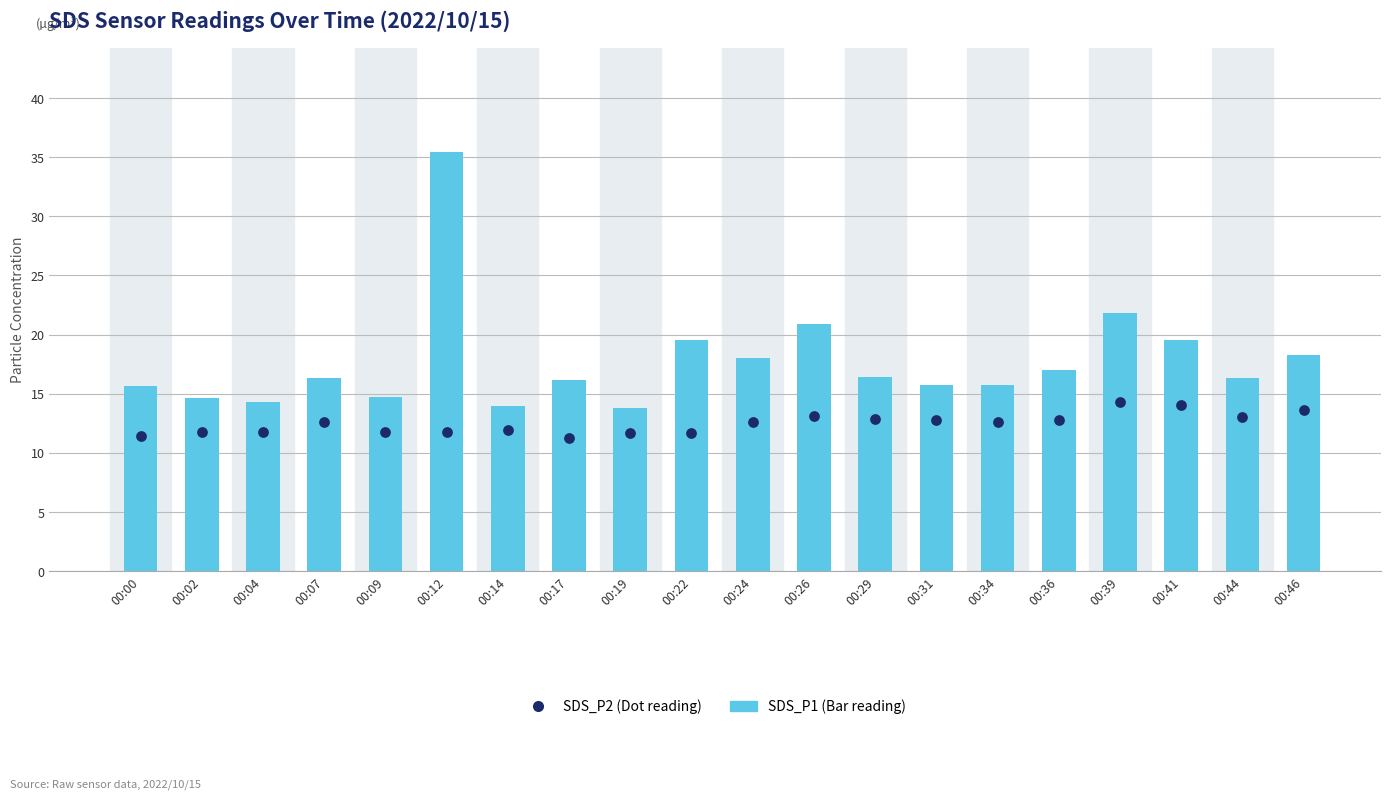

What are all the series names shown in the legend?

SDS_P1 (Bar), SDS_P2 (Dot)